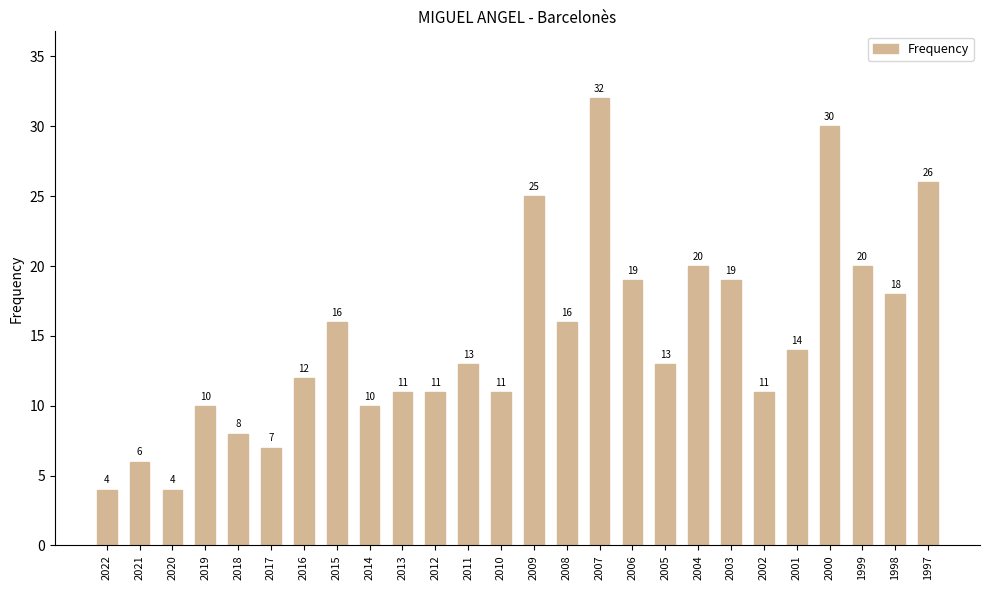

What is the sum of the values at 2005 and 2015?

29